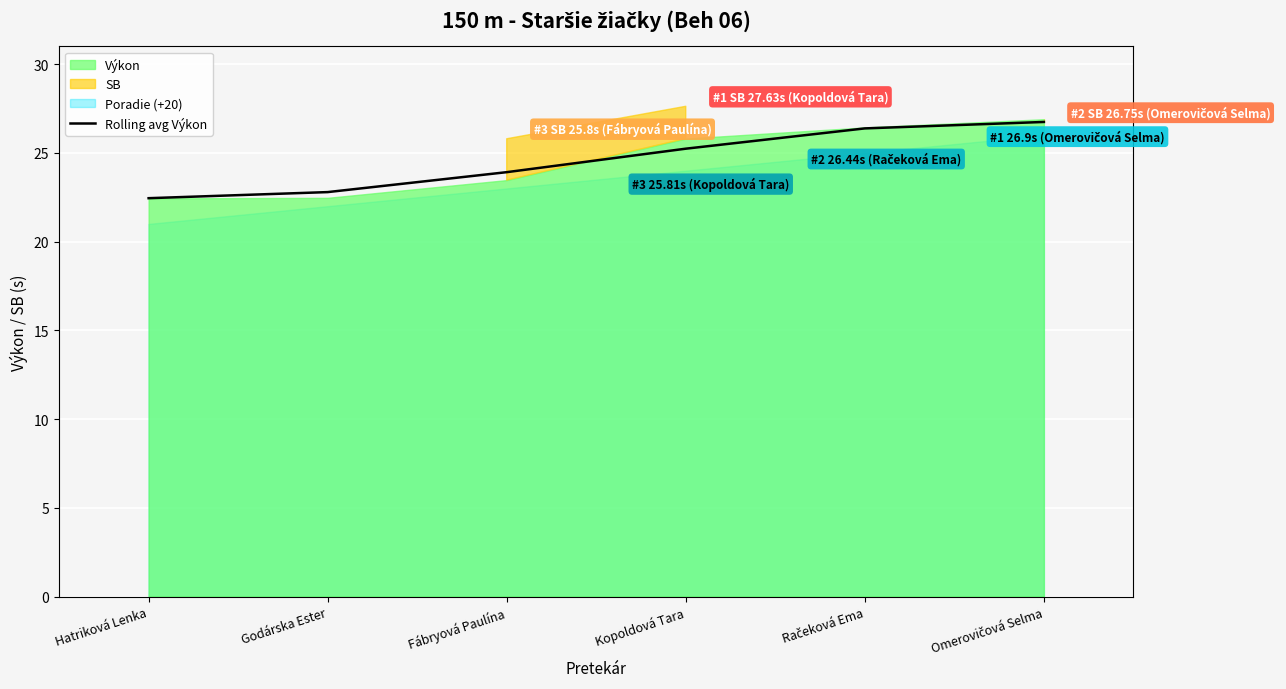

Reading left to right, what are all the values shown in this chart?

22.4	22.8	23.9	25.2	26.4	26.7